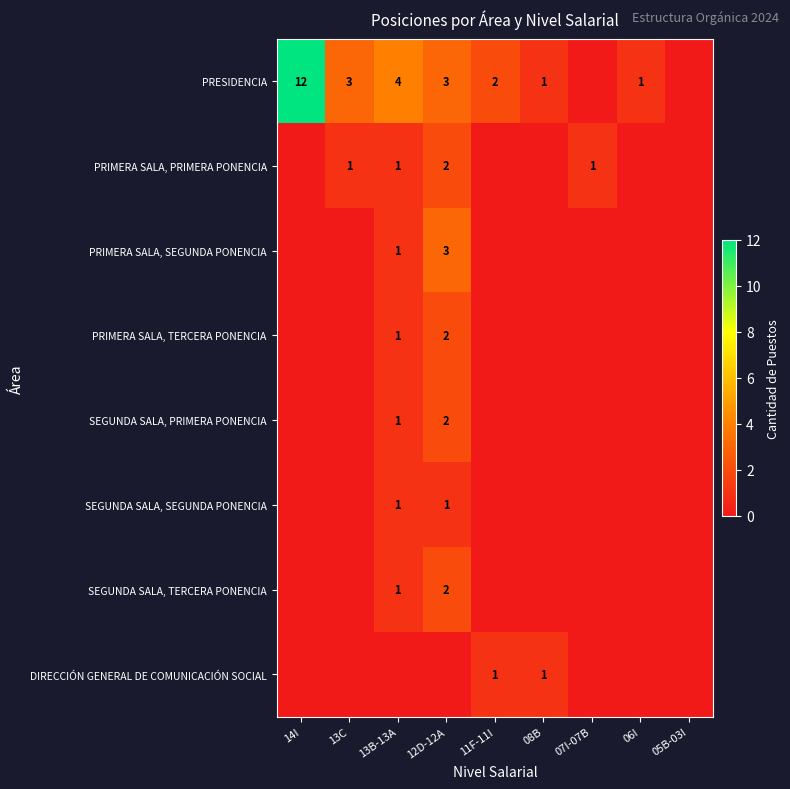

The PRESIDENCIA series shows 1 at 13B-13A. True or false?

False